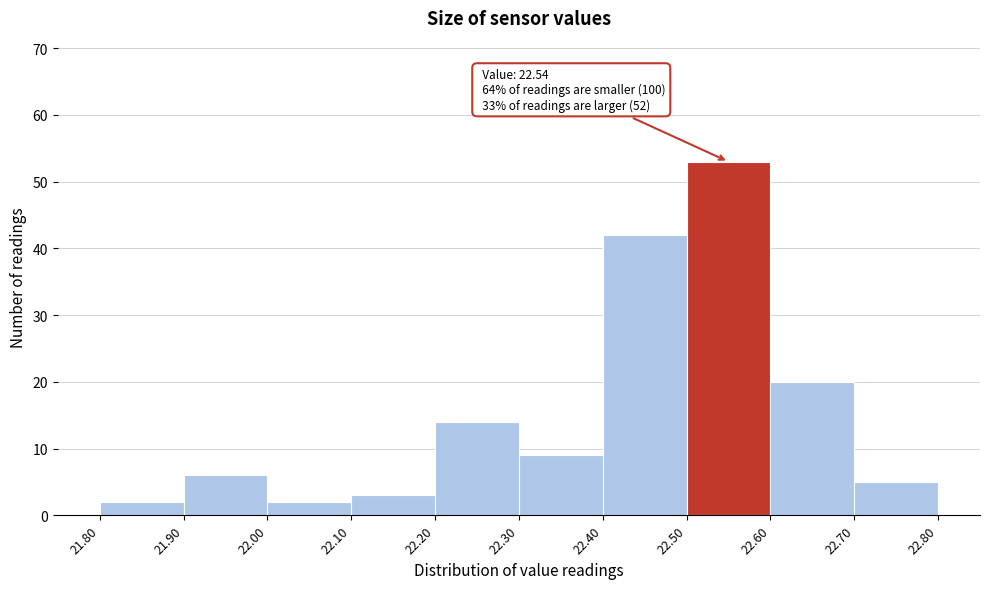

Which range on the x-axis has the tallest bar?

22.50 to 22.60